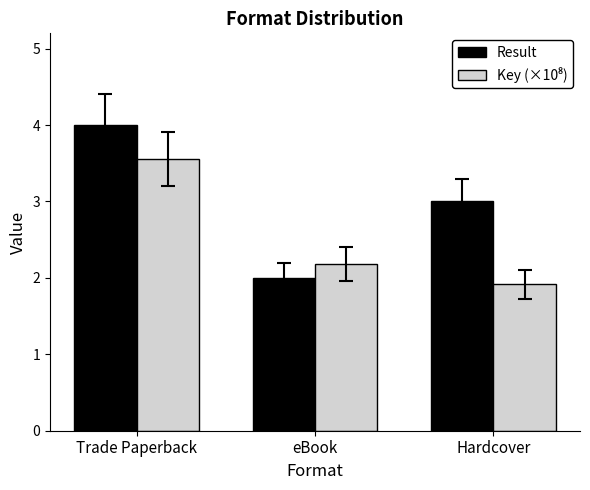

What is the spread (max minus min) of values at Trade Paperback?

0.4